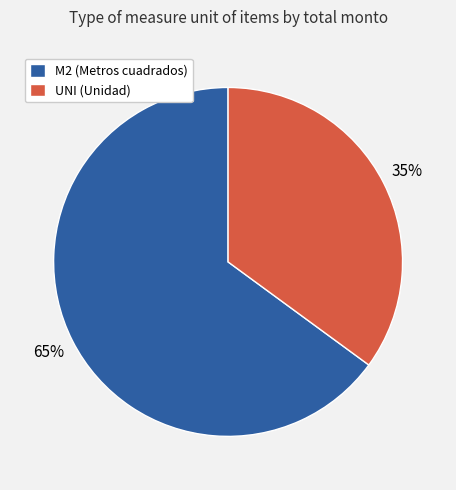

What is the ratio of the value at M2 (Metros cuadrados) to the value at UNI (Unidad)?

1.9